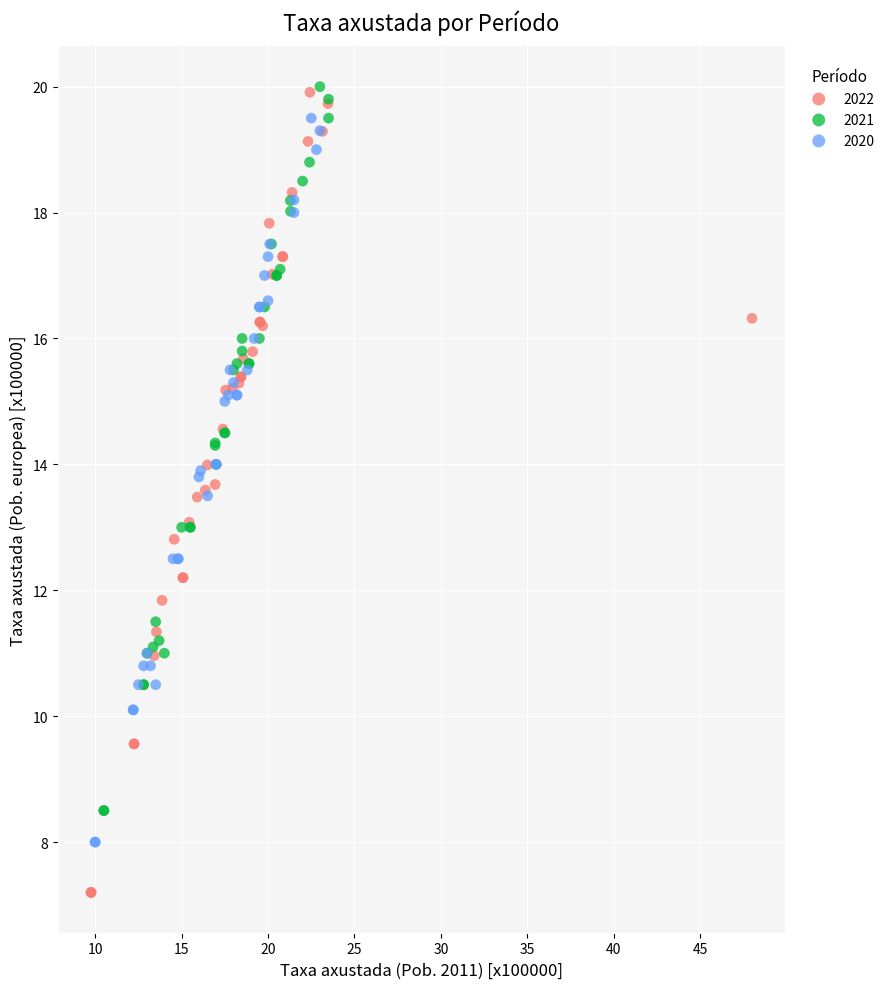

Which series reaches the minimum Y coordinate?

2022